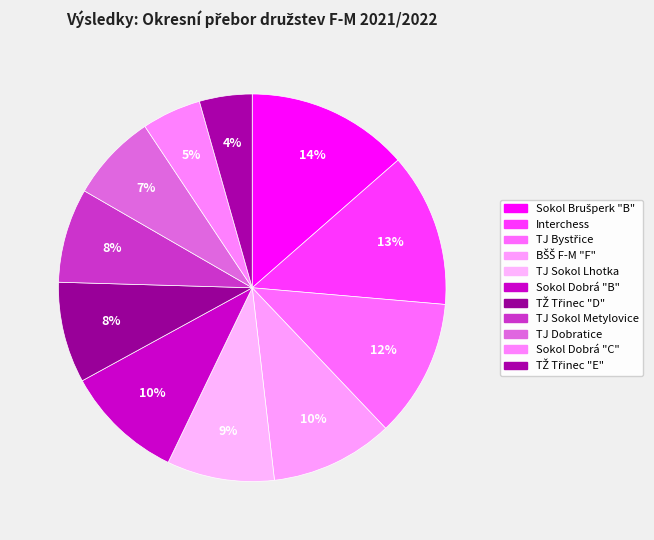

How many segments does this pie chart have?

11